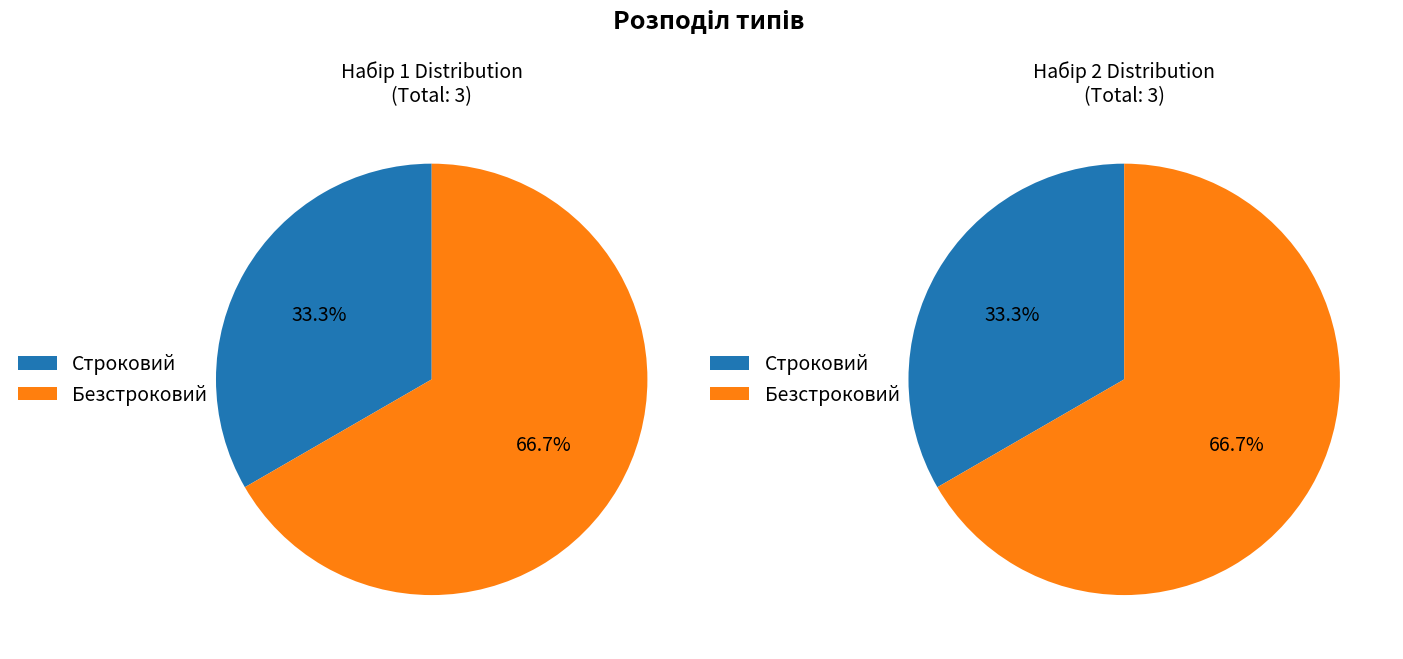

What percentage do Строковий and Безстроковий together represent?

100.0%